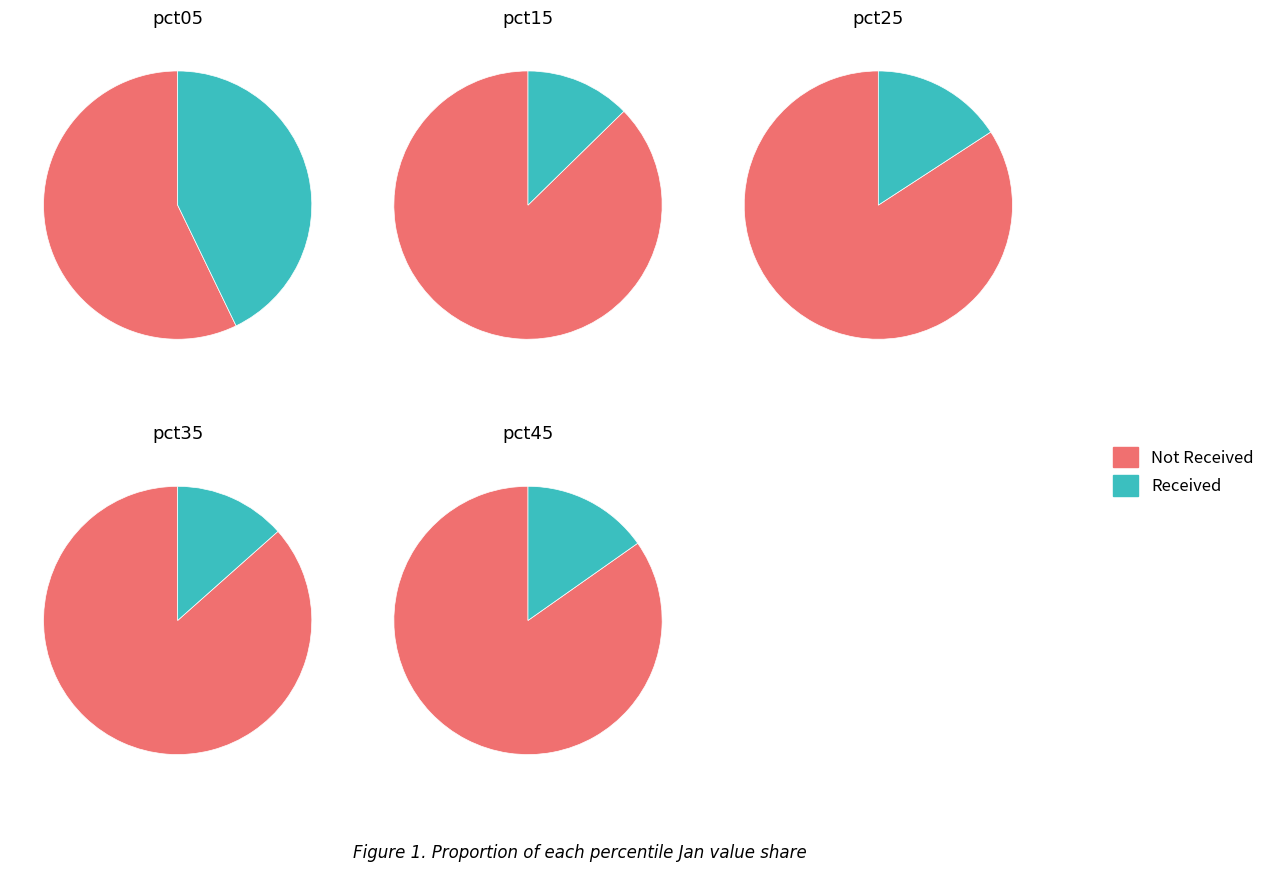

To the nearest percent, what is the difference between the 4 and 3 slice percentages?

1%